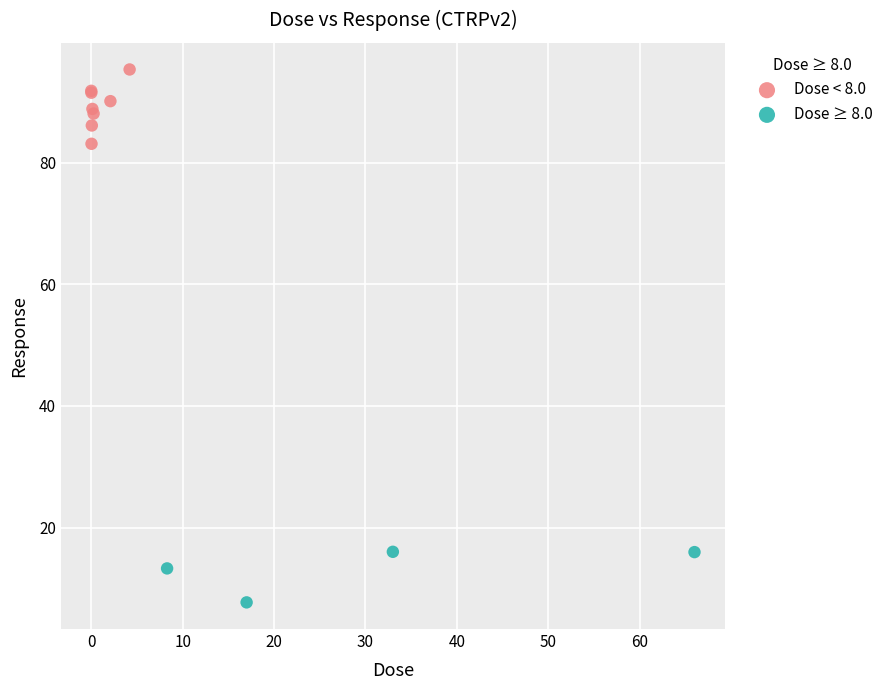

Which series contains the highest Y value?

Dose < 8.0